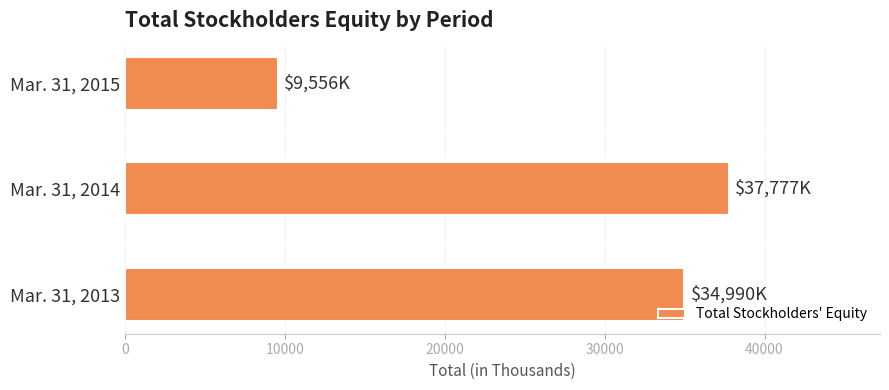

What is the change in value from Mar. 31, 2013 to Mar. 31, 2014?

+2787